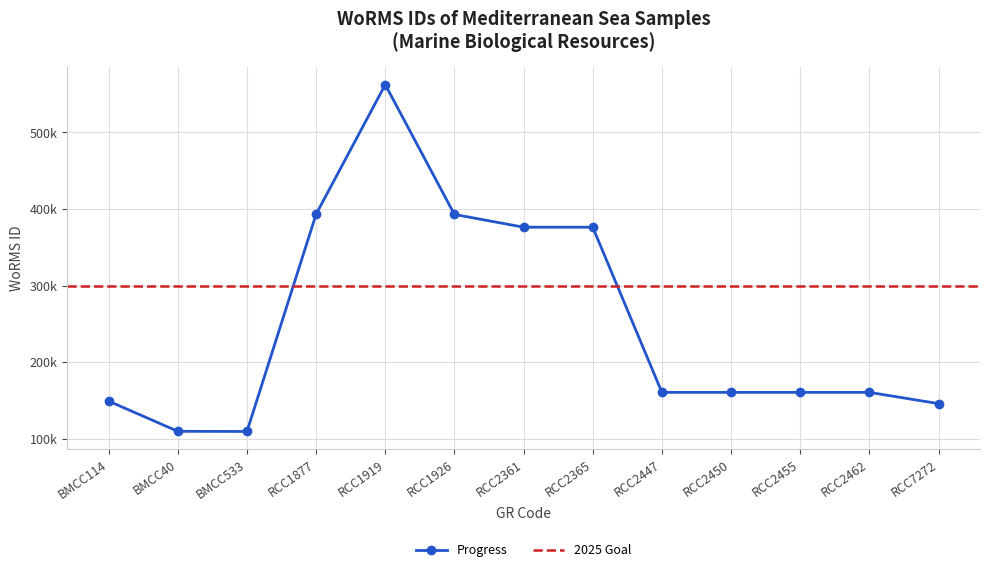

The chart shows a value of 625639 at RCC2365. True or false?

False